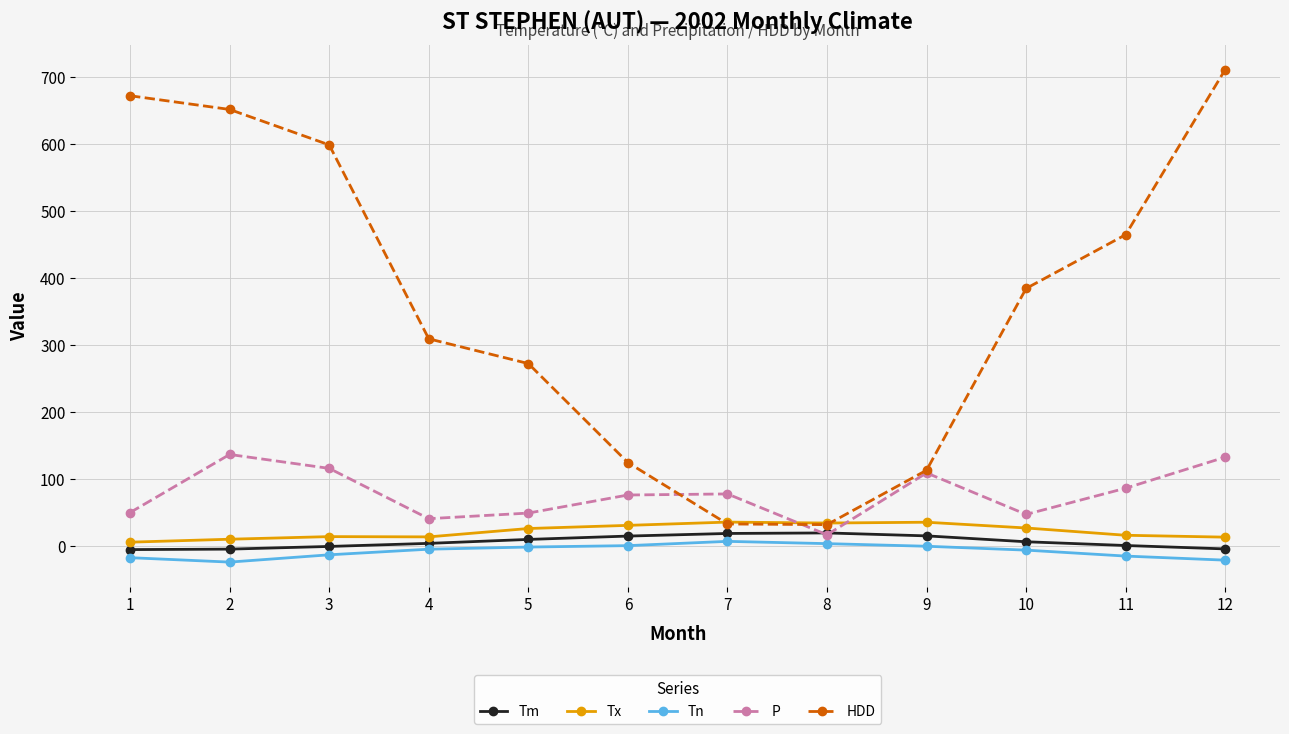

How many interior local valleys does the P series have?

3